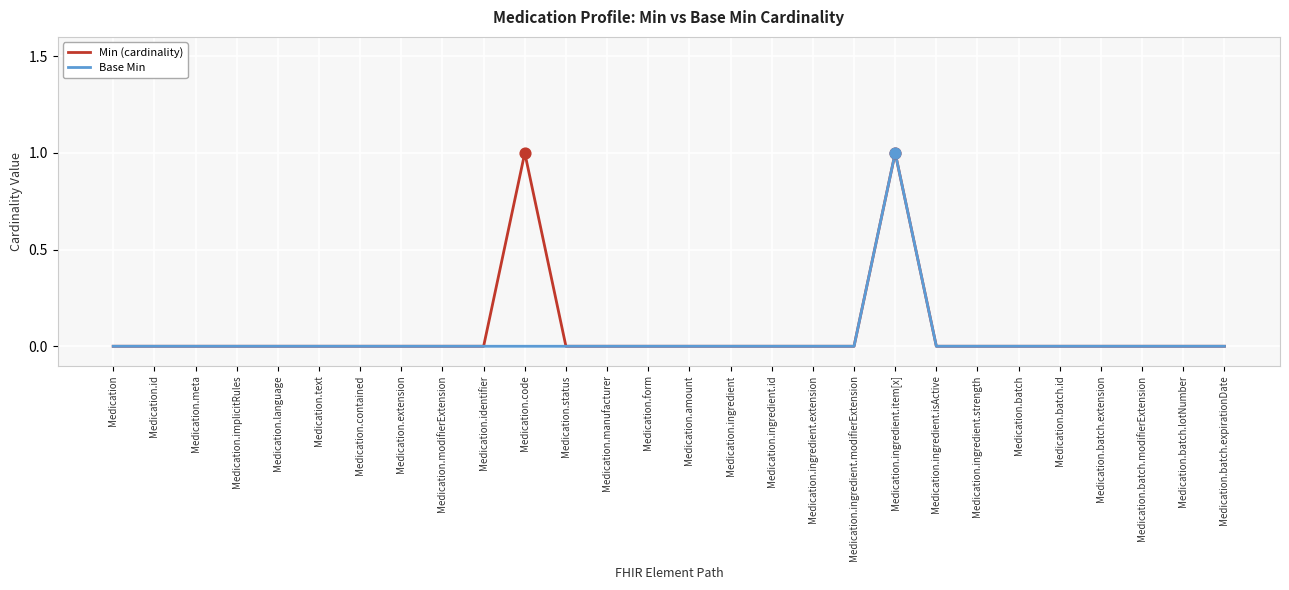

At which category is the sum across all series the highest?

Medication.ingredient.item[x]